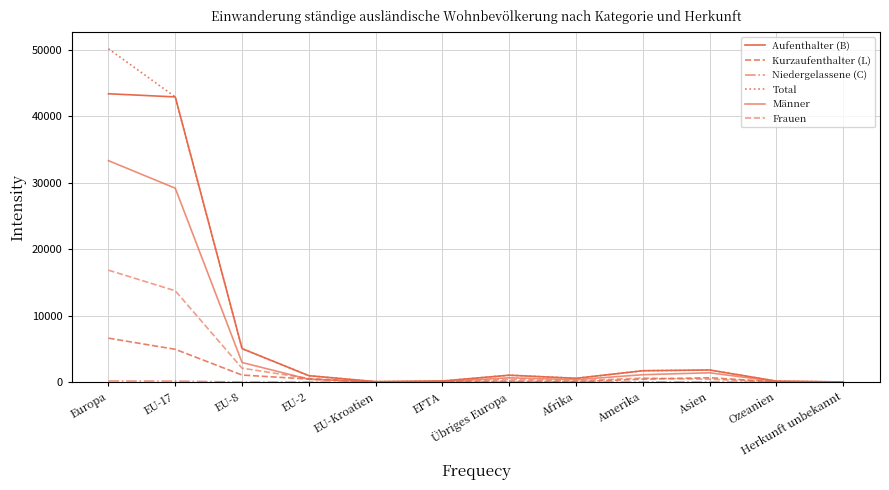

What is the difference between the maximum and minimum values in the Niedergelassene (C) series?

163